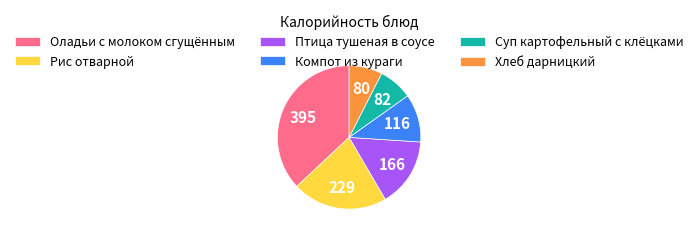

Is it true that Оладьи с молоком сгущённым is 49% of the pie?

False